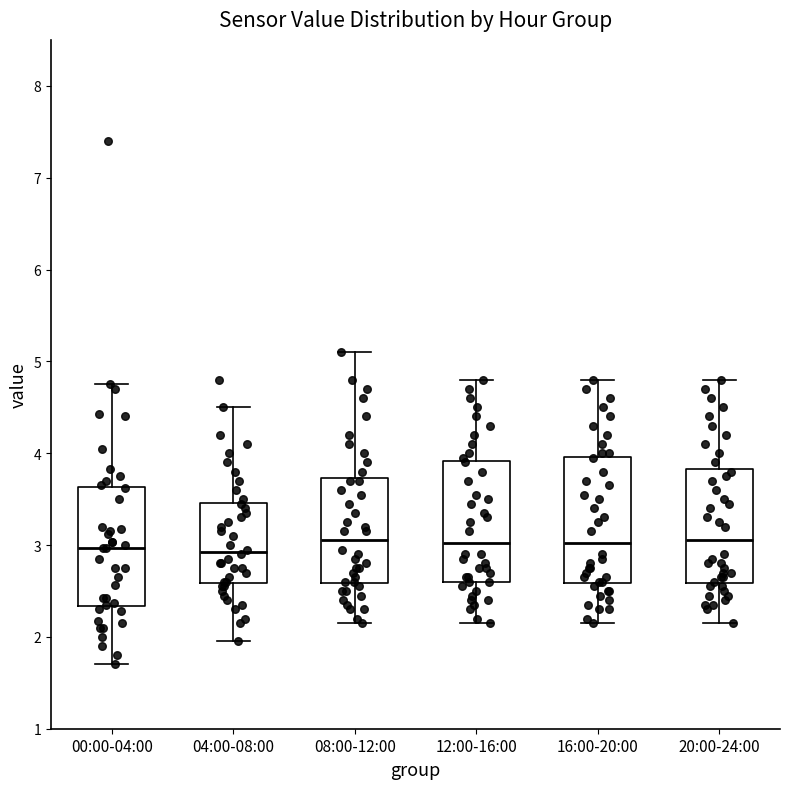

Reading left to right, transcribe this box plot: for each box, give where its median line is, the range the box spans, and where its two whiskers end, as read against the y-axis. The values are not printed on the chart, so give them approximately, as read against the axis.

00:00-04:00: median 3.0, box 2.3 to 3.6, whiskers 1.7 to 4.8
04:00-08:00: median 2.9, box 2.6 to 3.5, whiskers 2.0 to 4.5
08:00-12:00: median 3.1, box 2.6 to 3.7, whiskers 2.2 to 5.1
12:00-16:00: median 3.0, box 2.6 to 3.9, whiskers 2.2 to 4.8
16:00-20:00: median 3.0, box 2.6 to 4.0, whiskers 2.2 to 4.8
20:00-24:00: median 3.1, box 2.6 to 3.8, whiskers 2.2 to 4.8